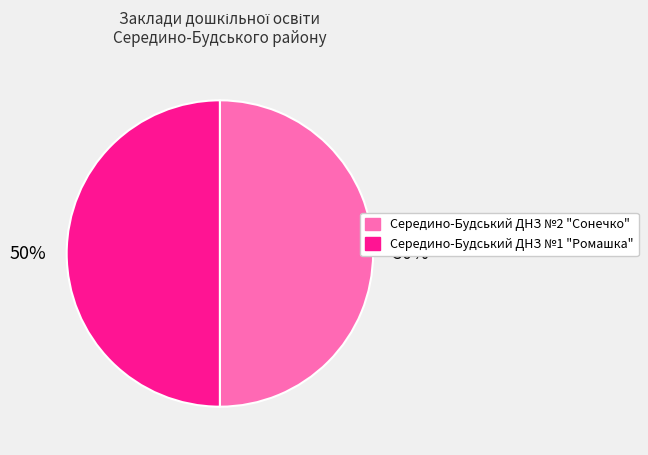

Approximately how many times larger is the value at Середино-Будський ДНЗ №2 "Сонечко" compared to Середино-Будський ДНЗ №1 "Ромашка"?

1.0